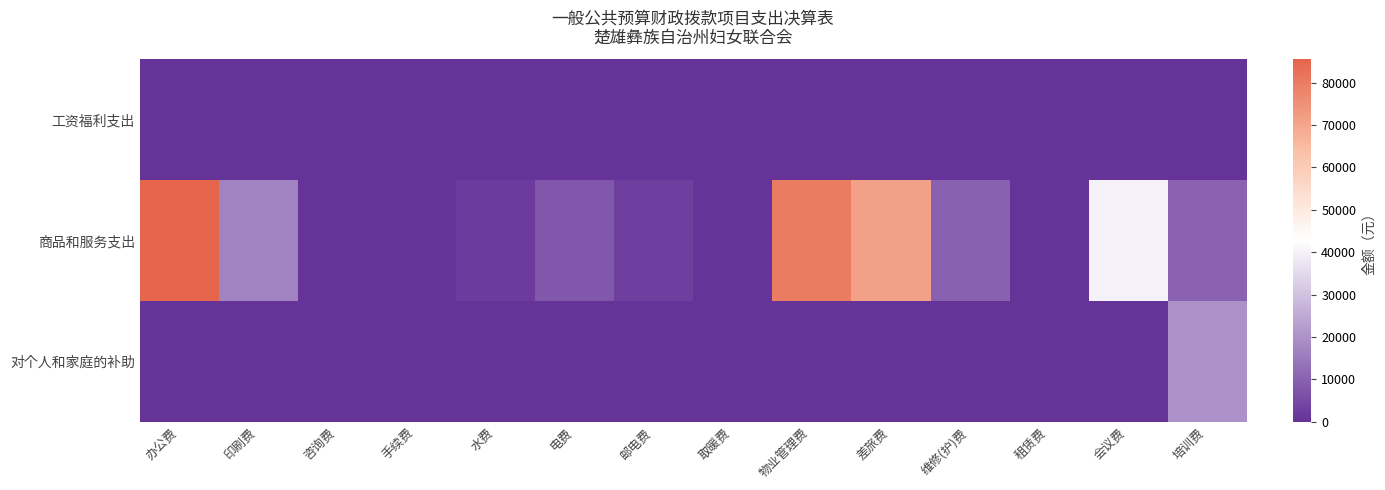

What is the spread (max minus min) of values at 电费?

7999.9